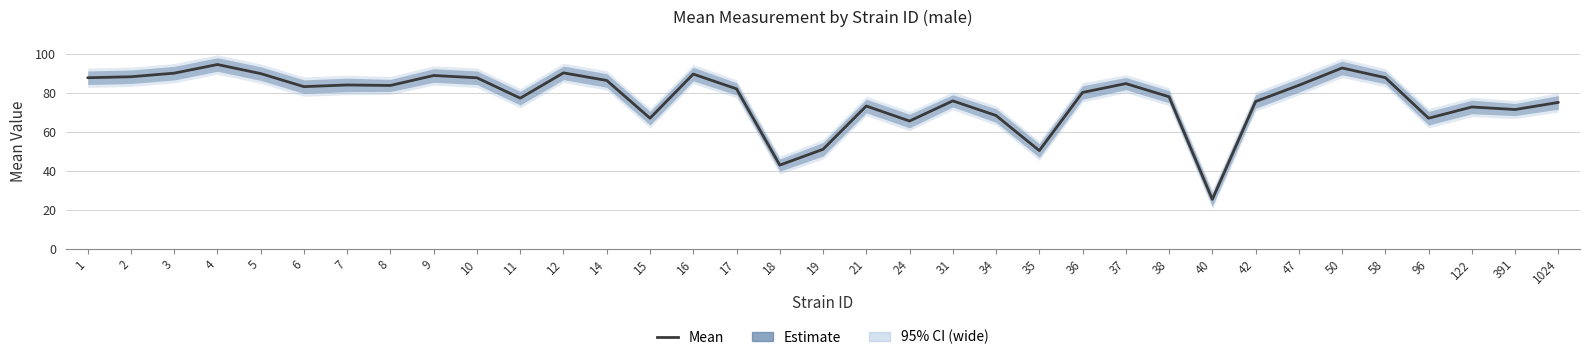

Where is the first local maximum?

4